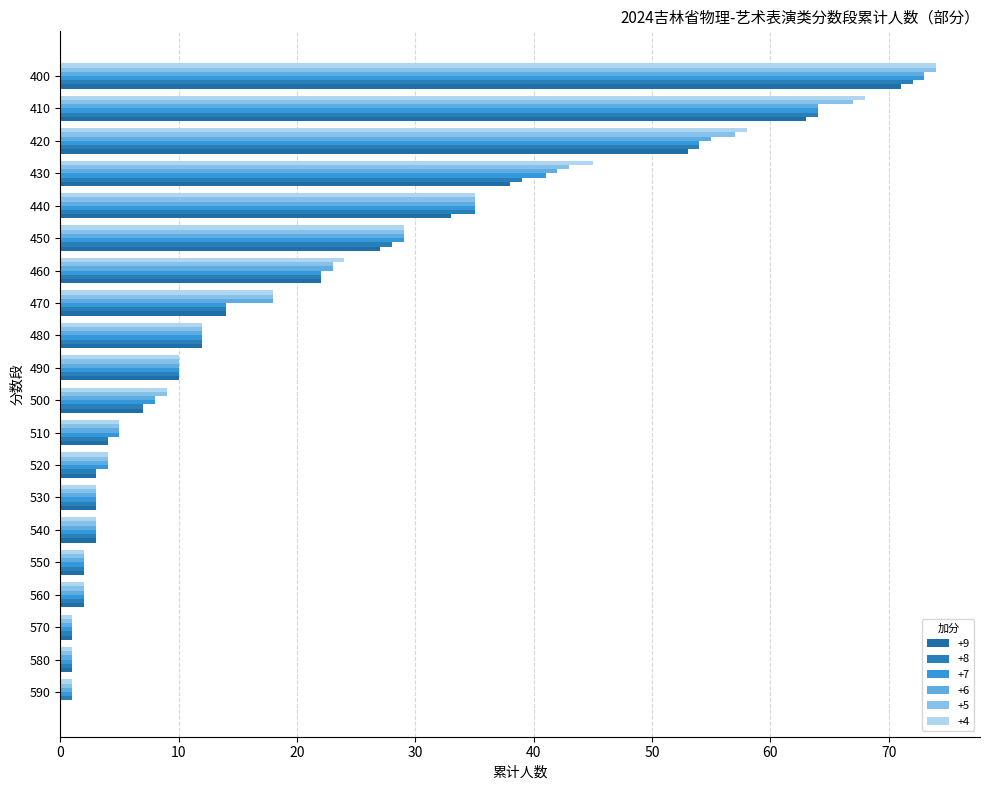

How many categories are shown in the chart?

20